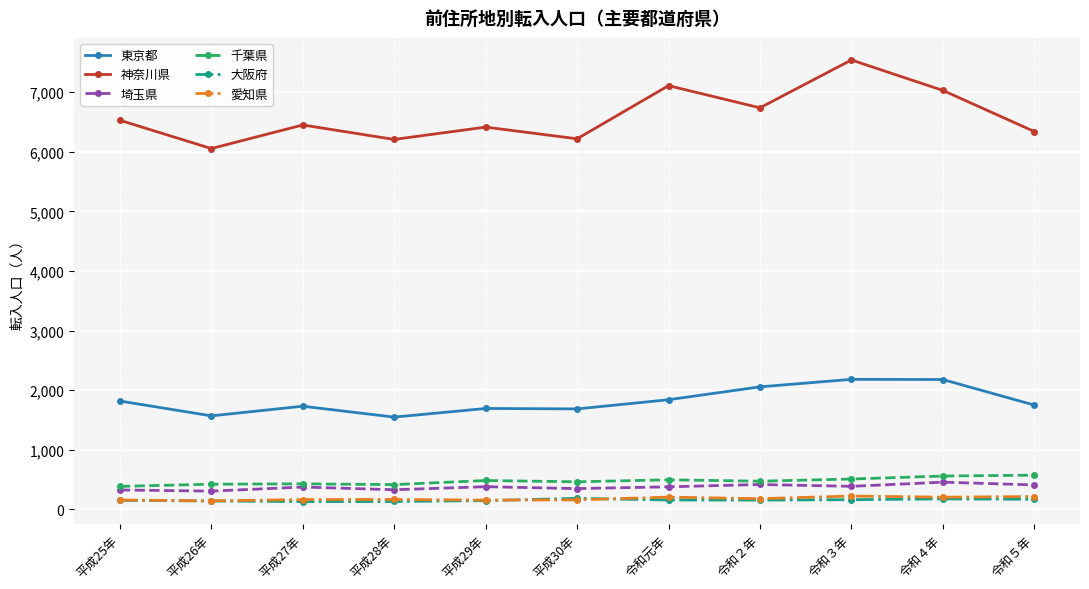

Is it true that 千葉県 equals 833 at 令和元年?

False